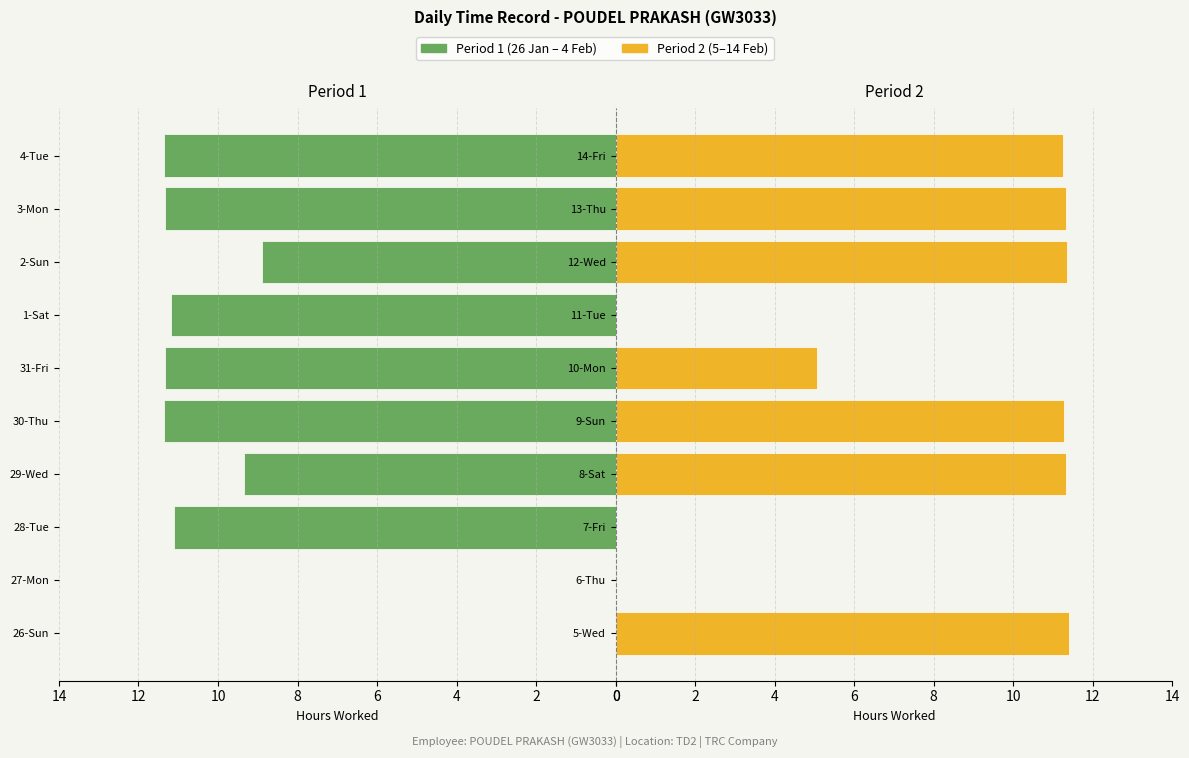

What is the difference between the Period 2 (5–14 Feb) values at 13-Thu and 7-Fri?

11.3